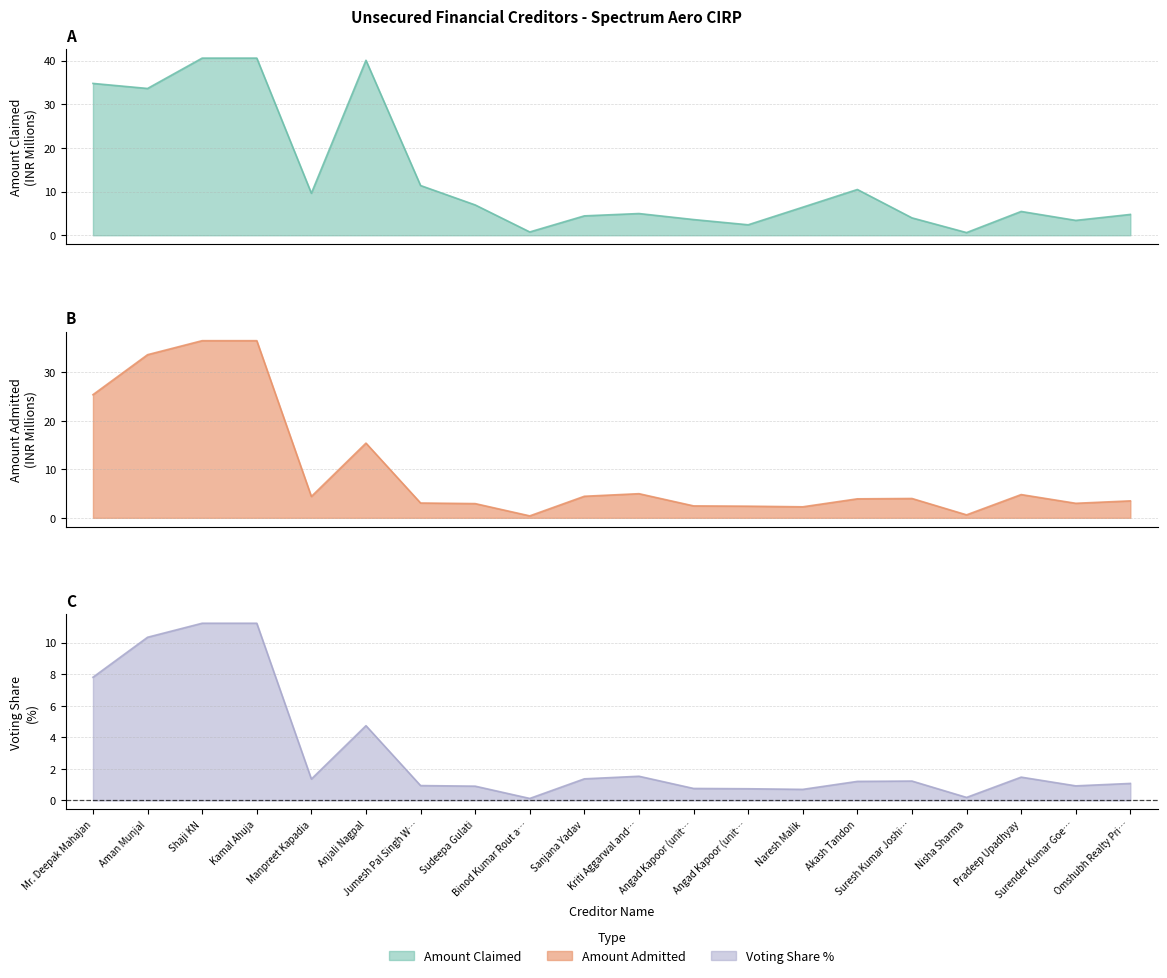

How many lines are shown in the chart?

3